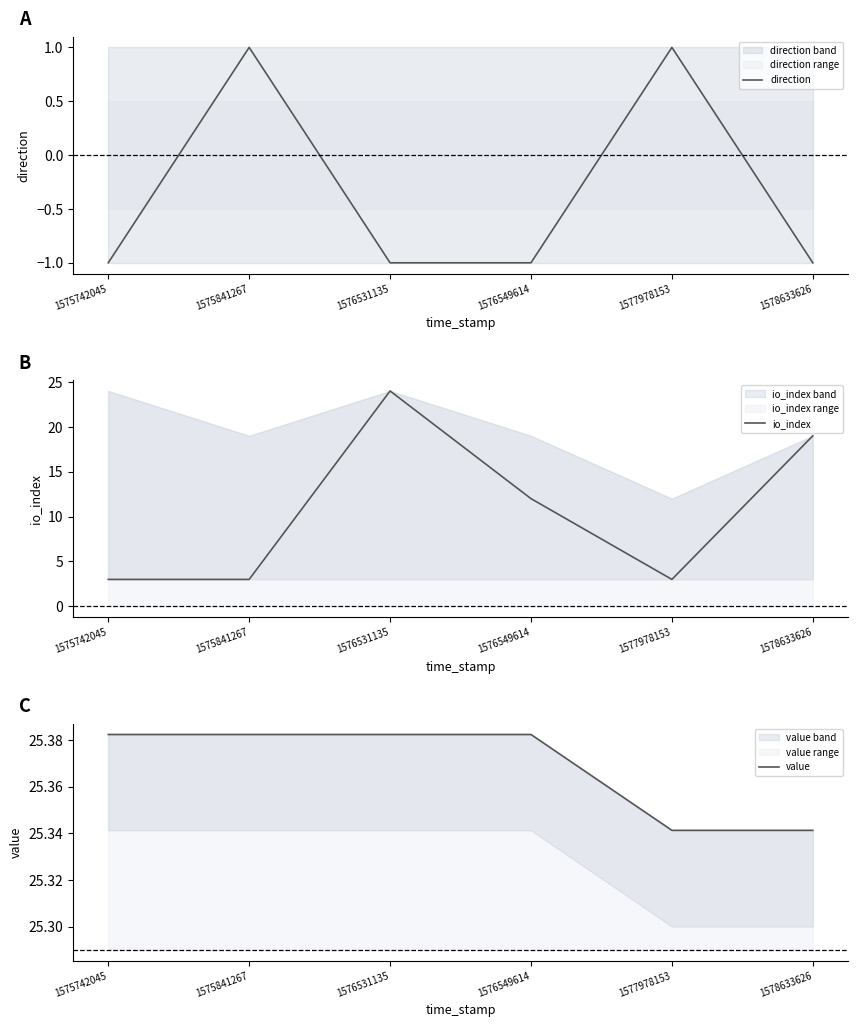

List the labels in order of value value, smallest first.

1577978153, 1578633626, 1575742045, 1575841267, 1576531135, 1576549614